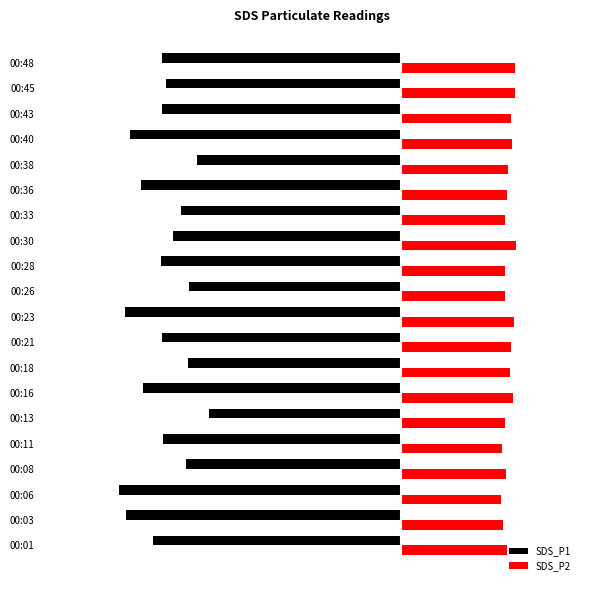

Which series has the widest spread of values?

SDS_P1